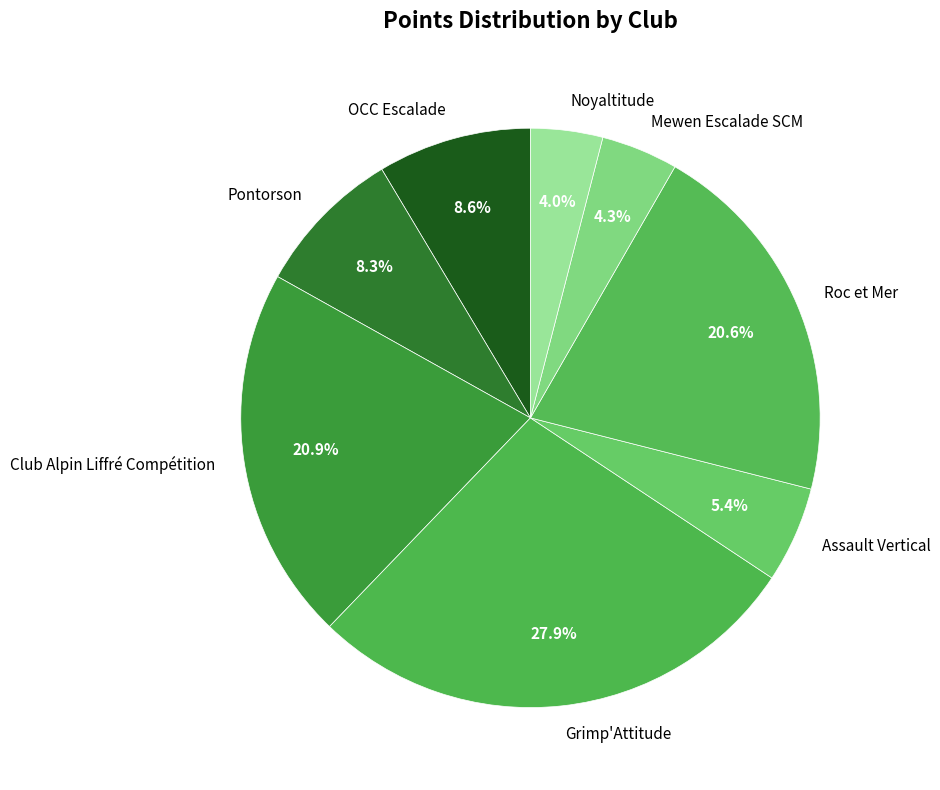

What is the total percentage of Noyaltitude and Club Alpin Liffré Compétition?

24.9%